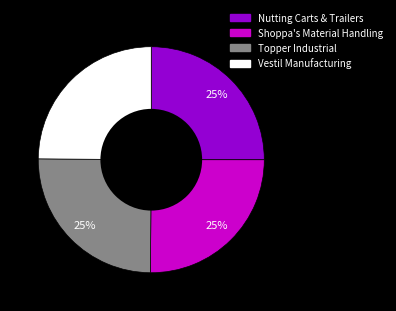

To the nearest percent, what percentage of the pie is Nutting Carts & Trailers?

25%